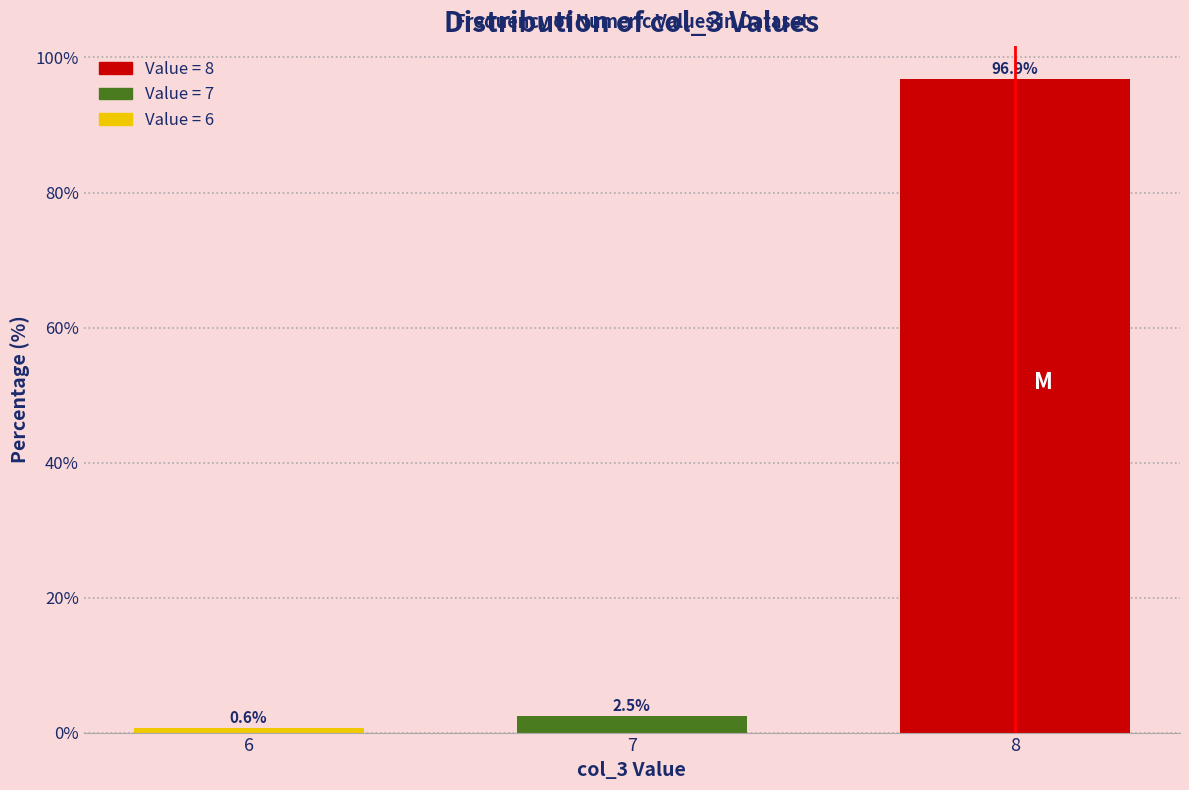

Reading right to left, list all the values displayed in this chart.

8=96.9	7=2.5	6=0.6